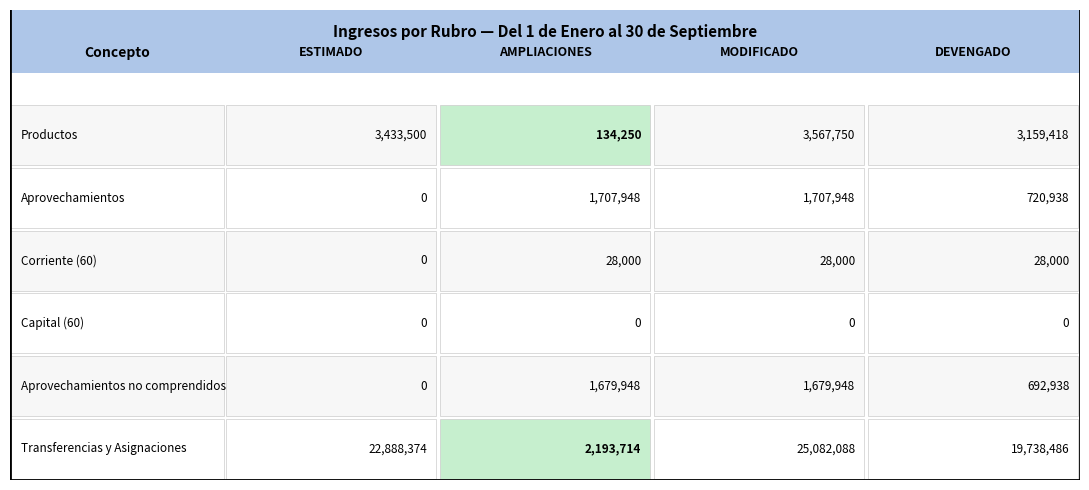

At 1, list the series in order from smallest to largest.

Capital (60), Corriente (60), Productos, Aprovechamientos no comprendidos, Aprovechamientos, Transferencias y Asignaciones